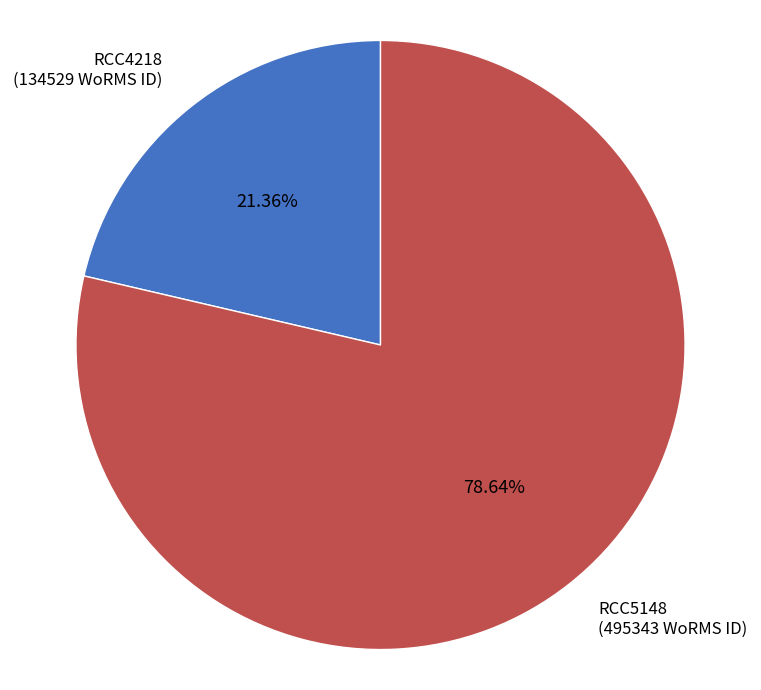

Which category has the smallest portion of the pie?

RCC4218